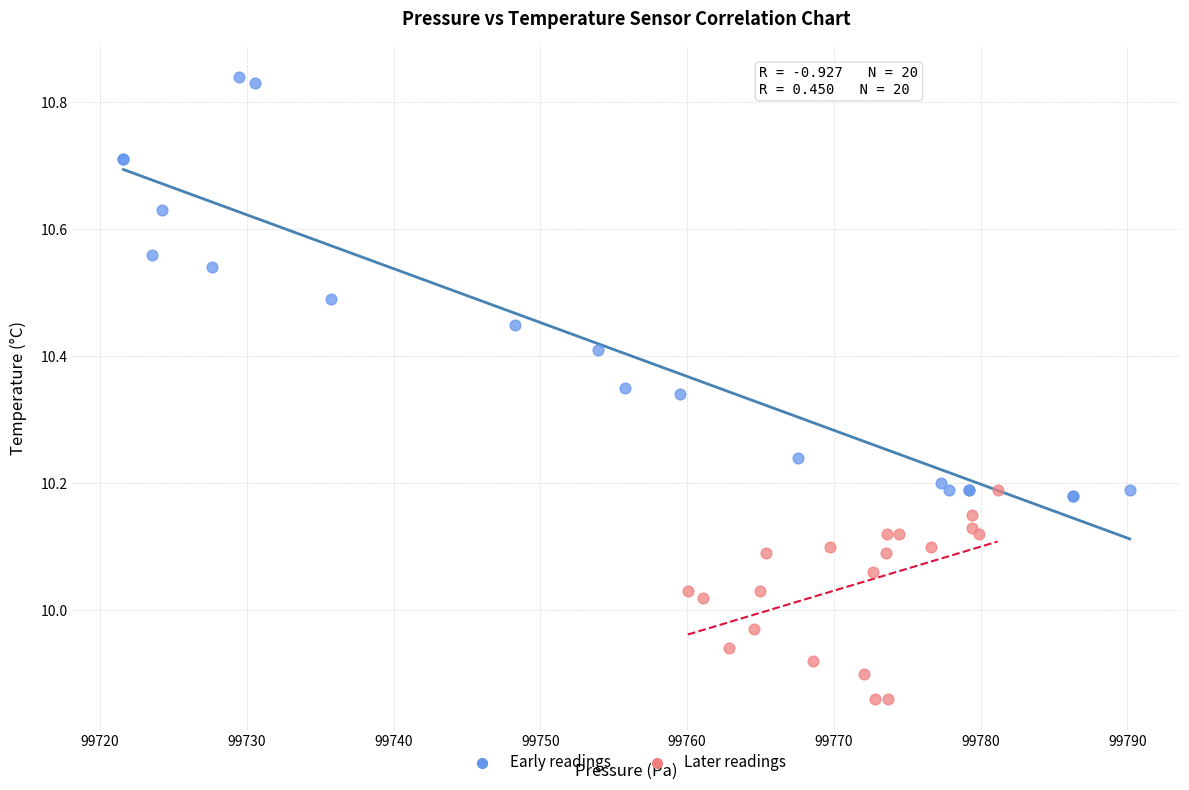

Which series contains the highest Y value?

Early readings